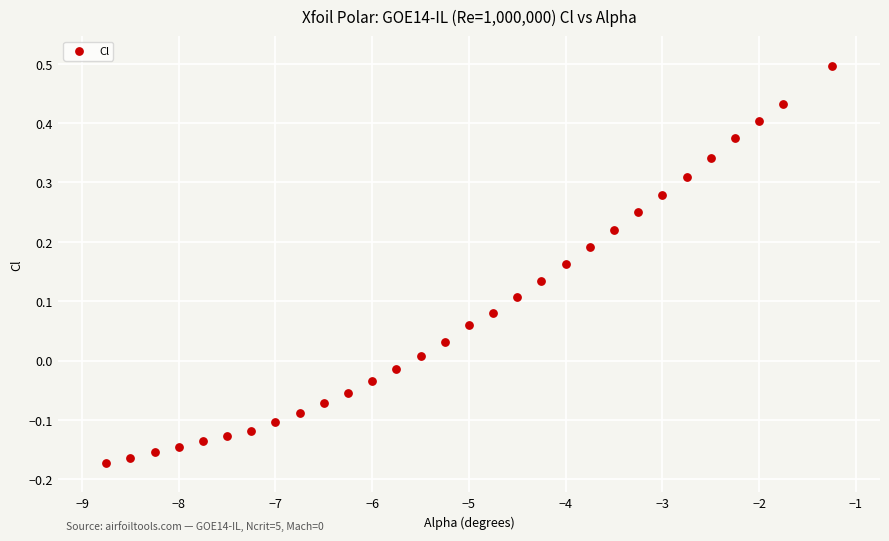

What is the range of X values (max minus min)?

7.5